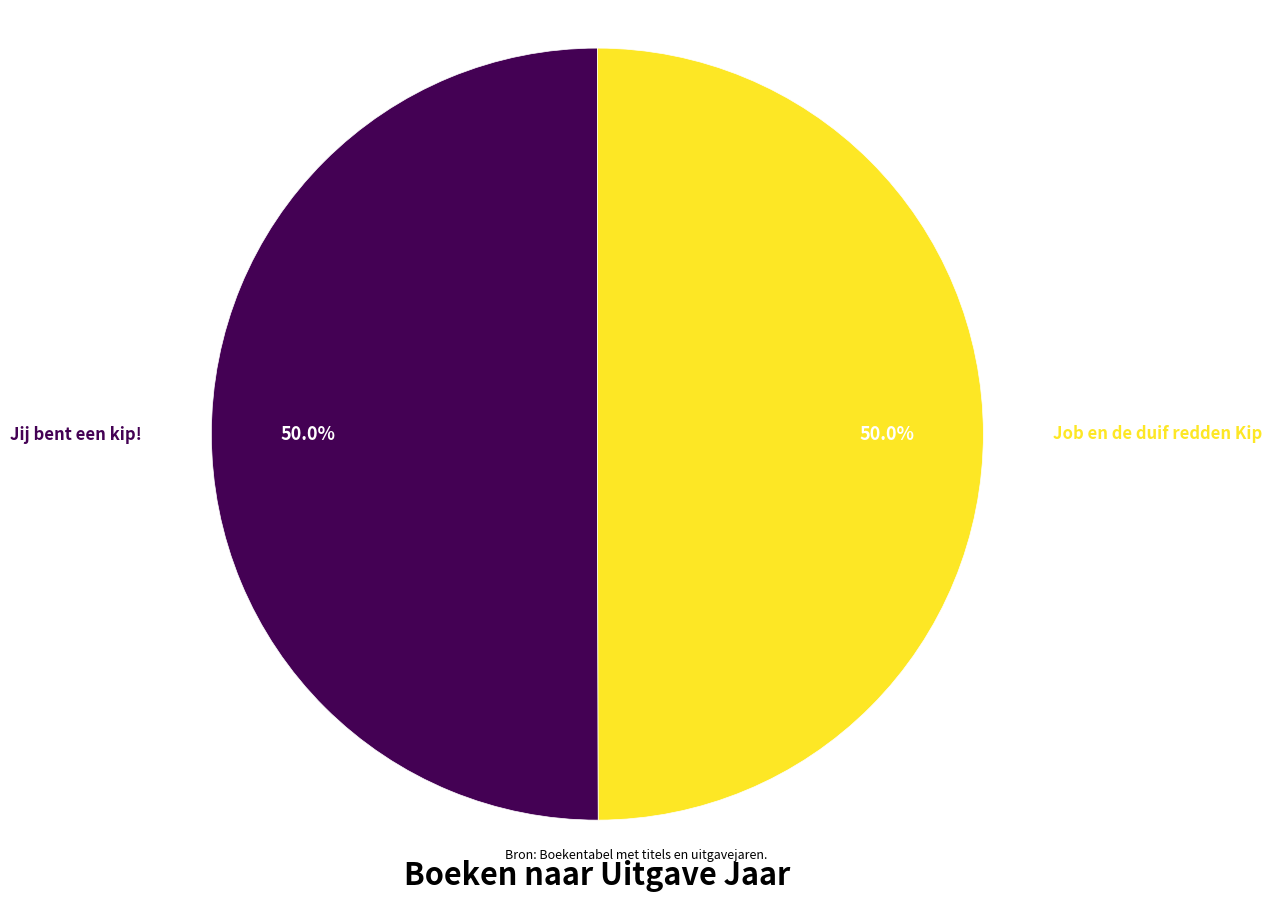

Count the number of slices in the pie.

2